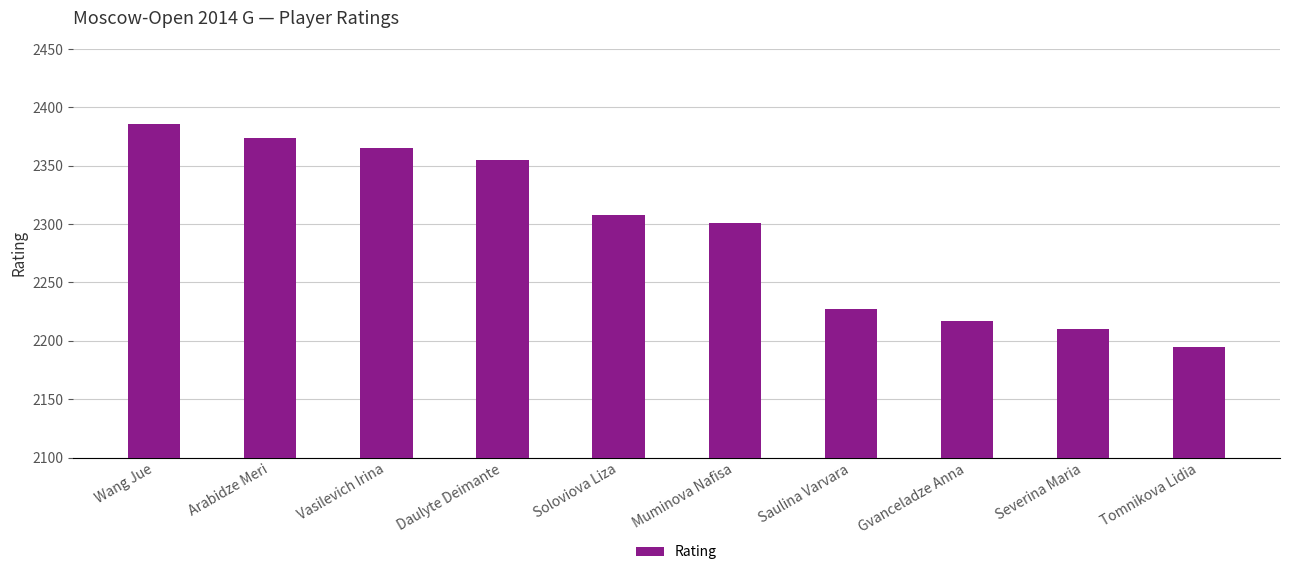

Rank the categories by value from highest to lowest.

Wang Jue, Arabidze Meri, Vasilevich Irina, Daulyte Deimante, Soloviova Liza, Muminova Nafisa, Saulina Varvara, Gvanceladze Anna, Severina Maria, Tomnikova Lidia